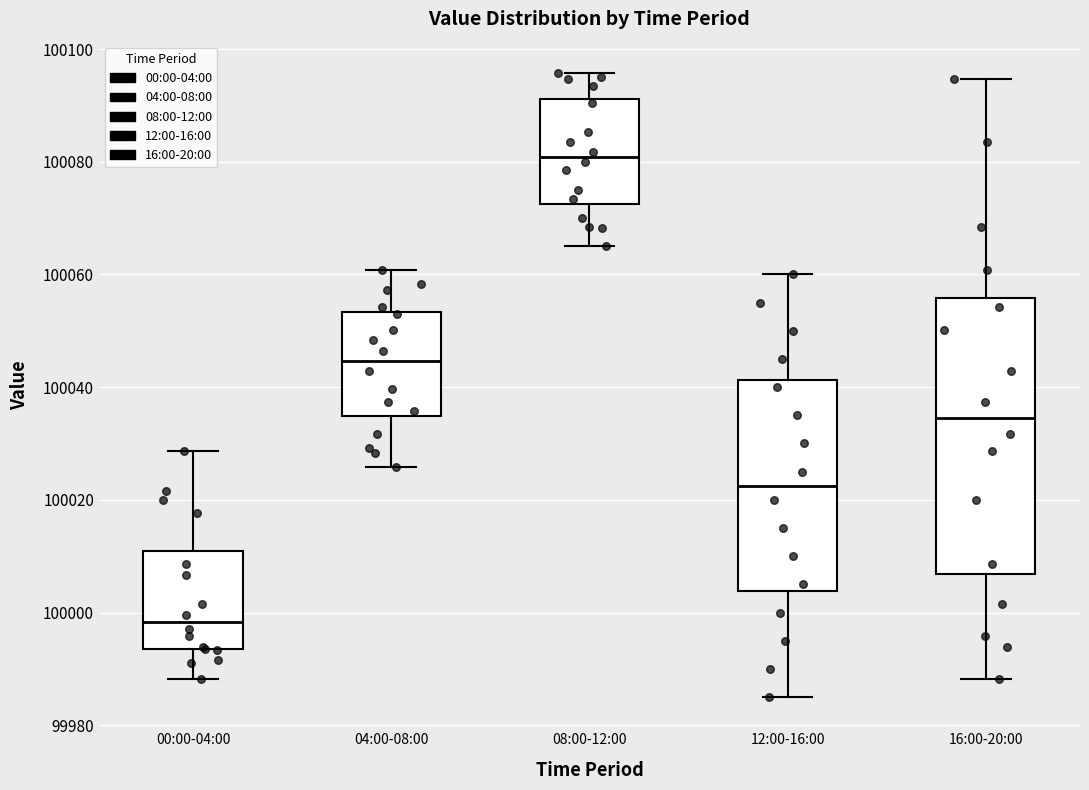

Comparing the boxes themselves (not the whiskers), which one is the tallest?

16:00-20:00